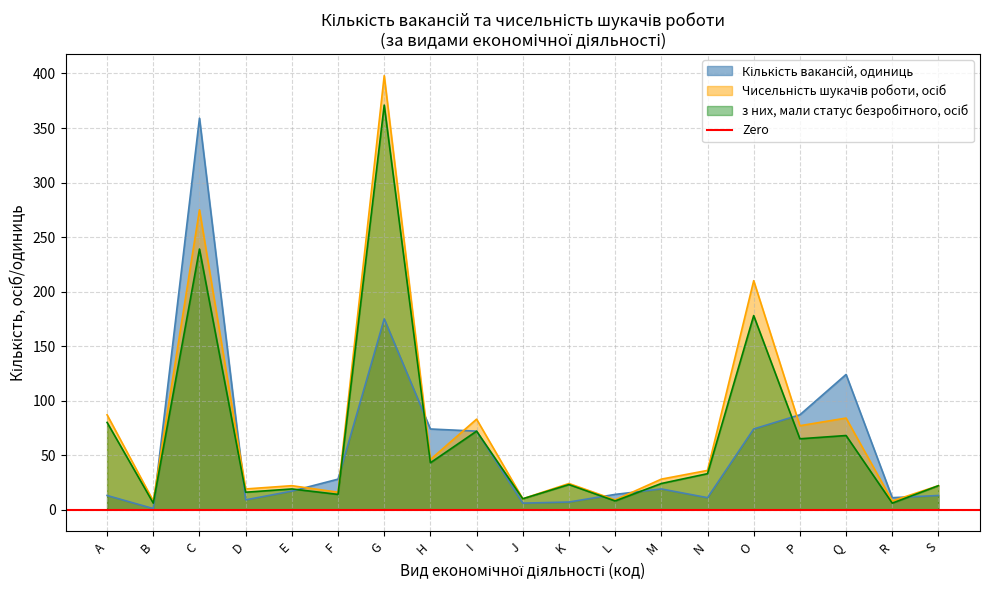

Is the value of з них, мали статус безробітного, осіб at O greater than the value of Кількість вакансій, одиниць at M?

Yes